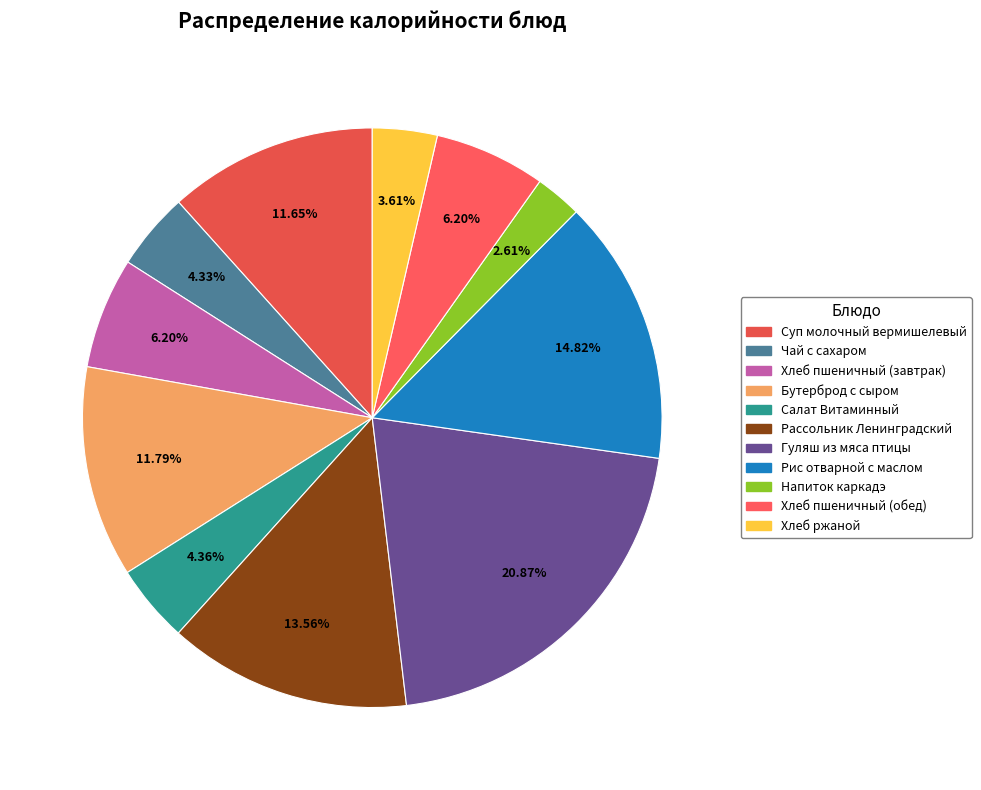

To the nearest percent, what is the difference between the largest and smallest slice percentages?

18%